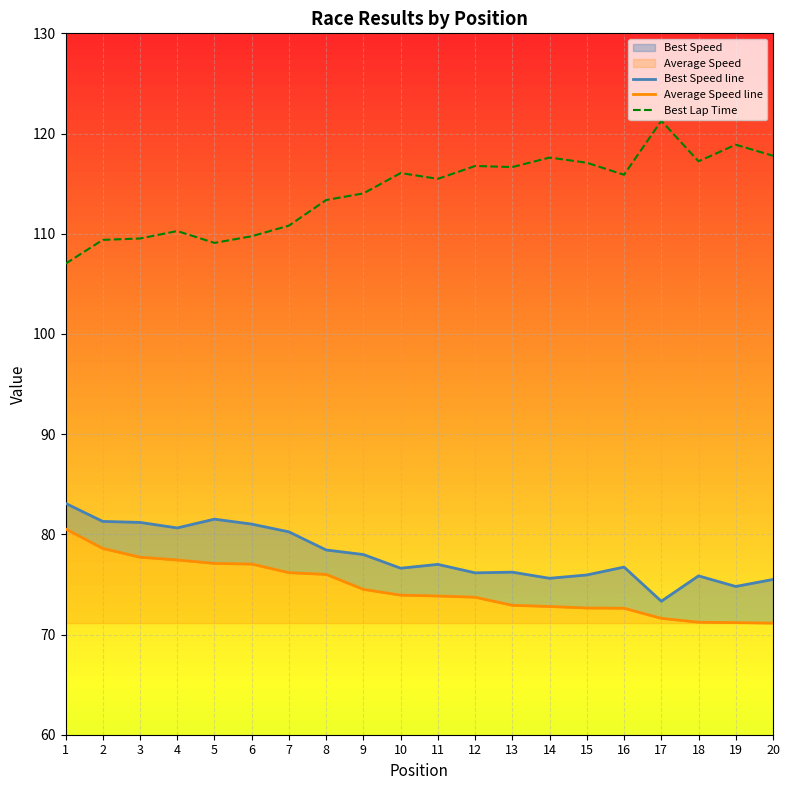

Reading left to right, transcribe all the data shown in this chart.

Best Speed line: 1=83.1	2=81.3	3=81.2	4=80.6	5=81.5	6=81.0	7=80.2	8=78.4	9=78.0	10=76.6	11=77.0	12=76.2	13=76.2	14=75.6	15=75.9	16=76.7	17=73.3	18=75.9	19=74.8	20=75.5
Average Speed line: 1=80.5	2=78.6	3=77.7	4=77.4	5=77.1	6=77.0	7=76.2	8=76.0	9=74.5	10=73.9	11=73.8	12=73.7	13=72.9	14=72.8	15=72.6	16=72.6	17=71.6	18=71.2	19=71.2	20=71.1
Best Lap Time: 1=107.0	2=109.4	3=109.5	4=110.3	5=109.1	6=109.8	7=110.8	8=113.4	9=114.0	10=116.1	11=115.5	12=116.8	13=116.7	14=117.6	15=117.1	16=115.9	17=121.3	18=117.2	19=118.9	20=117.8